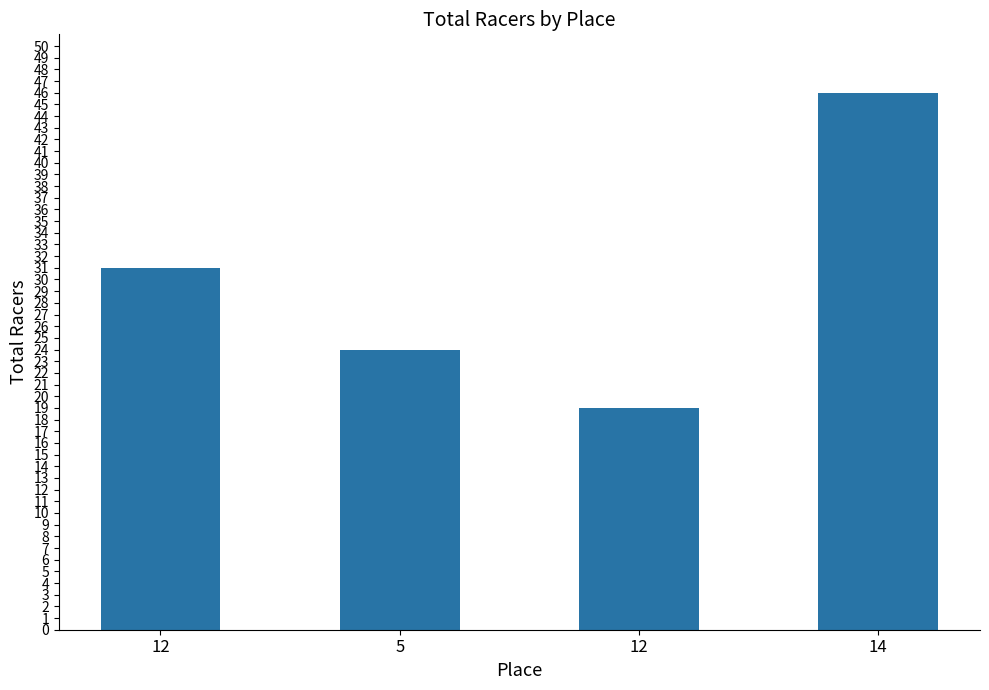

Count the values in the range 24 to 46.

3